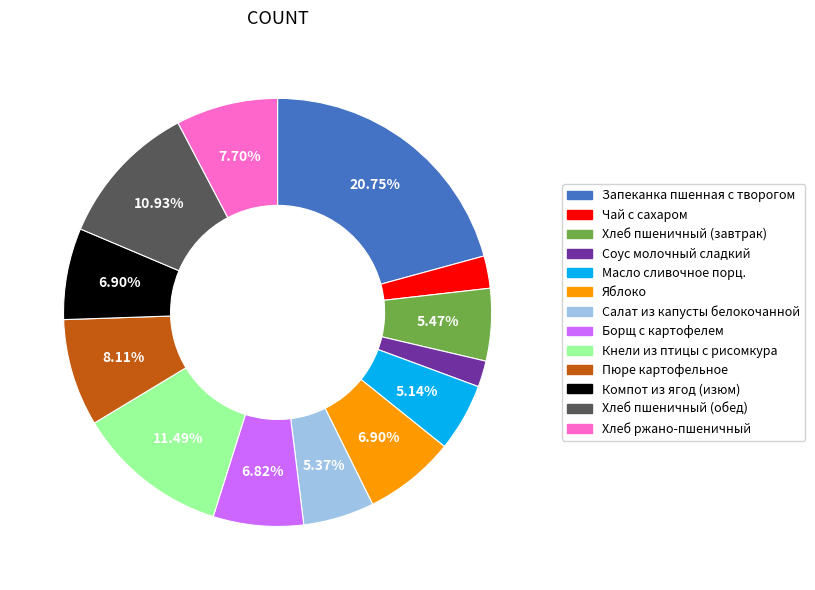

How much of the chart is everything except Хлеб ржано-пшеничный?

92.3%